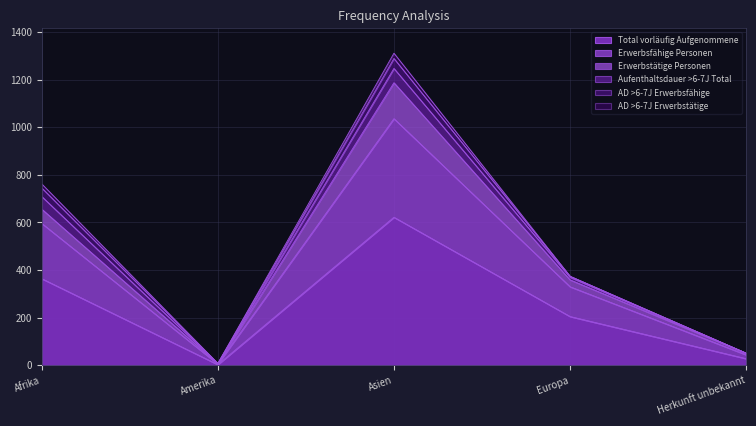

The value of Erwerbstätige Personen at Afrika is 1145. True or false?

False